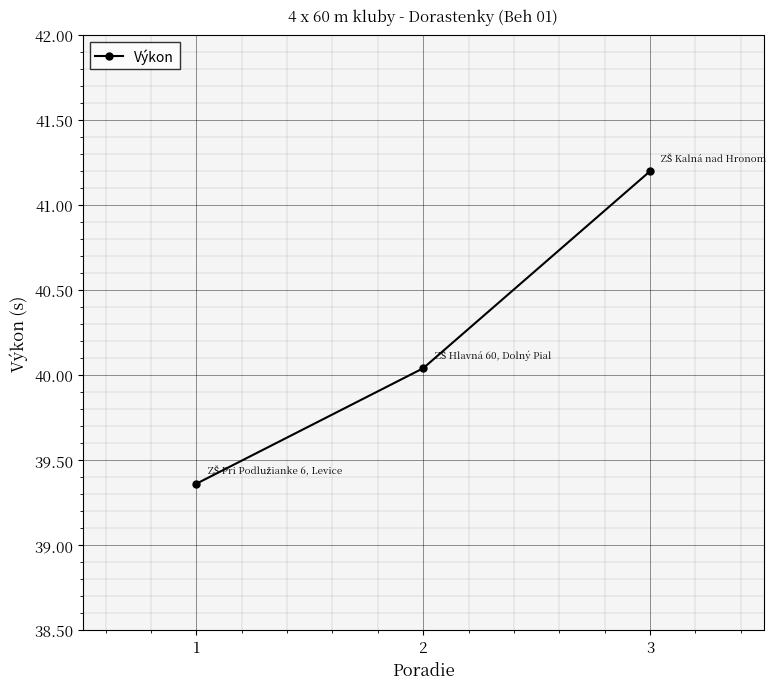

What is the value of the 3rd point from the left?

41.2